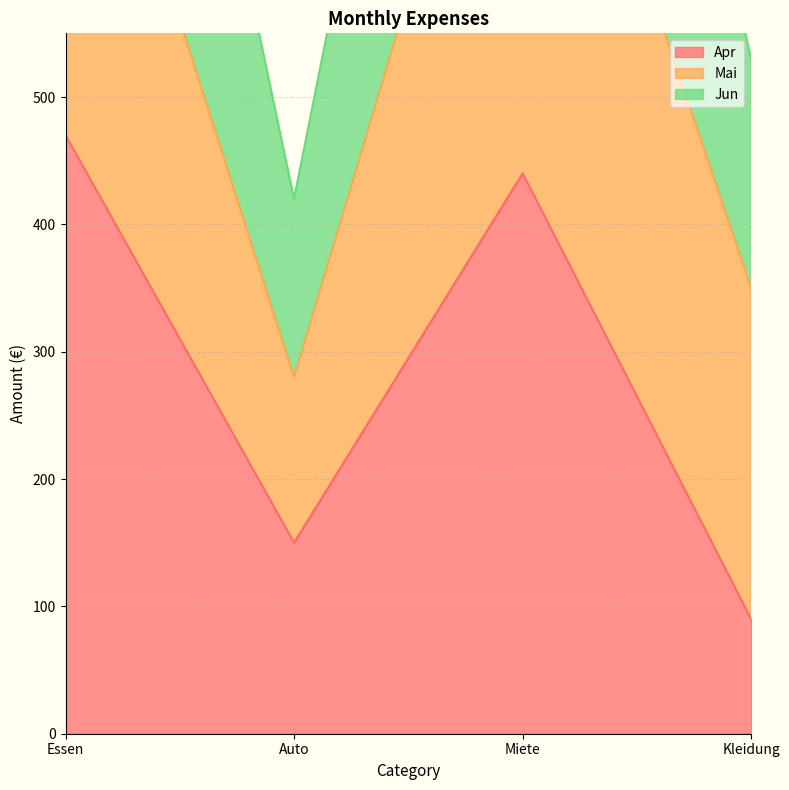

What is the label of the 3rd point from the left?

Miete